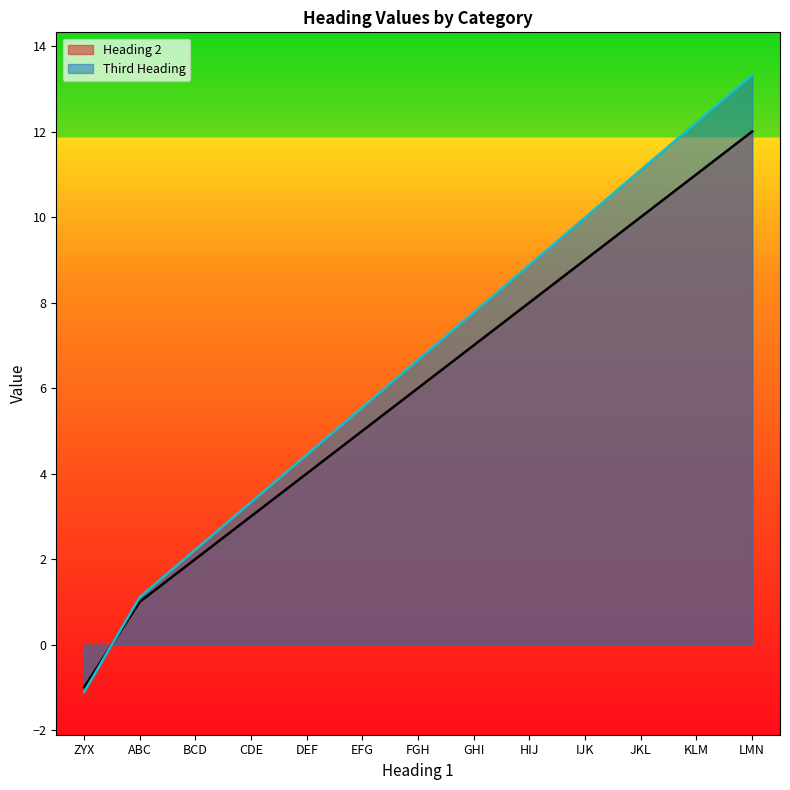

Reading left to right, extract all data points from this chart.

Heading 2: ZYX=-1.0	ABC=1.0	BCD=2.0	CDE=3.0	DEF=4.0	EFG=5.0	FGH=6.0	GHI=7.0	HIJ=8.0	IJK=9.0	JKL=10.0	KLM=11.0	LMN=12.0
Third Heading: ZYX=-1.1	ABC=1.1	BCD=2.2	CDE=3.3	DEF=4.4	EFG=5.5	FGH=6.7	GHI=7.8	HIJ=8.9	IJK=10.0	JKL=11.1	KLM=12.2	LMN=13.3